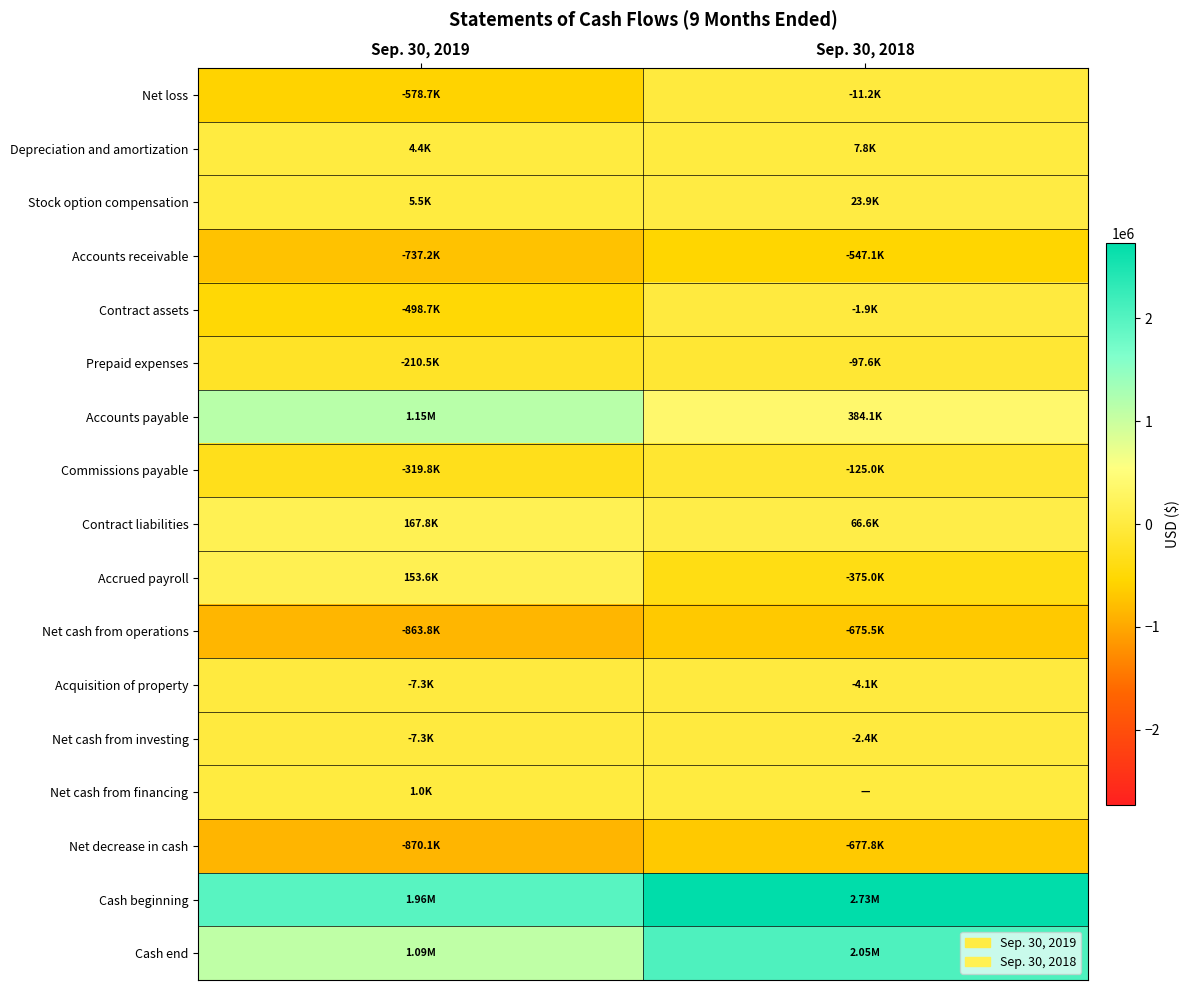

What is the difference between the highest and lowest values at Sep. 30, 2019?

2834103